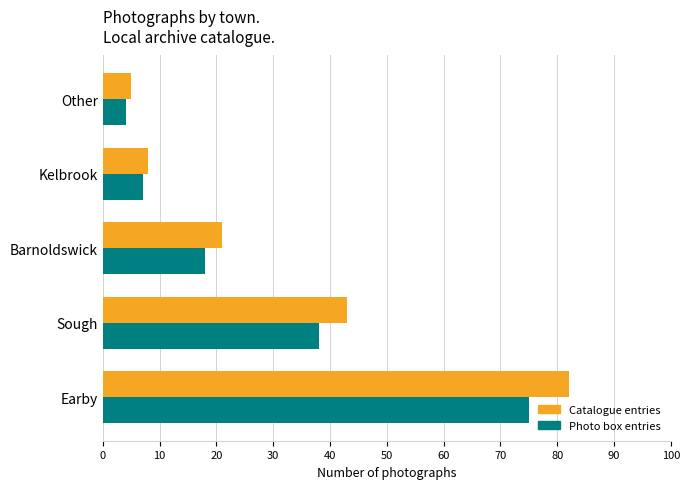

Which series has the largest total across all categories?

Catalogue entries